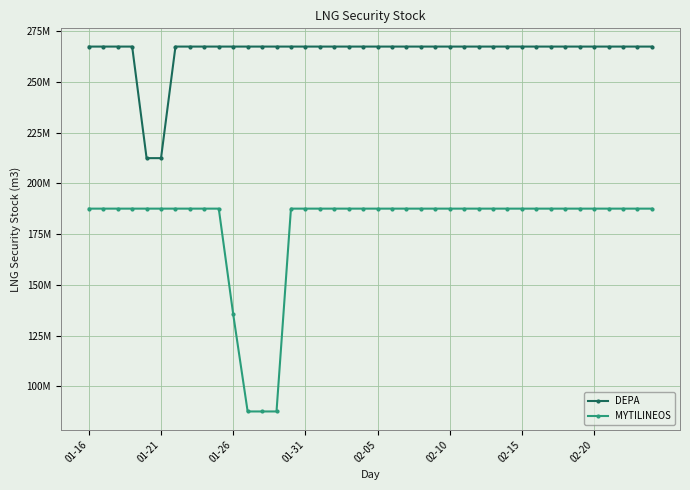

True or false: MYTILINEOS and DEPA intersect in this chart.

False